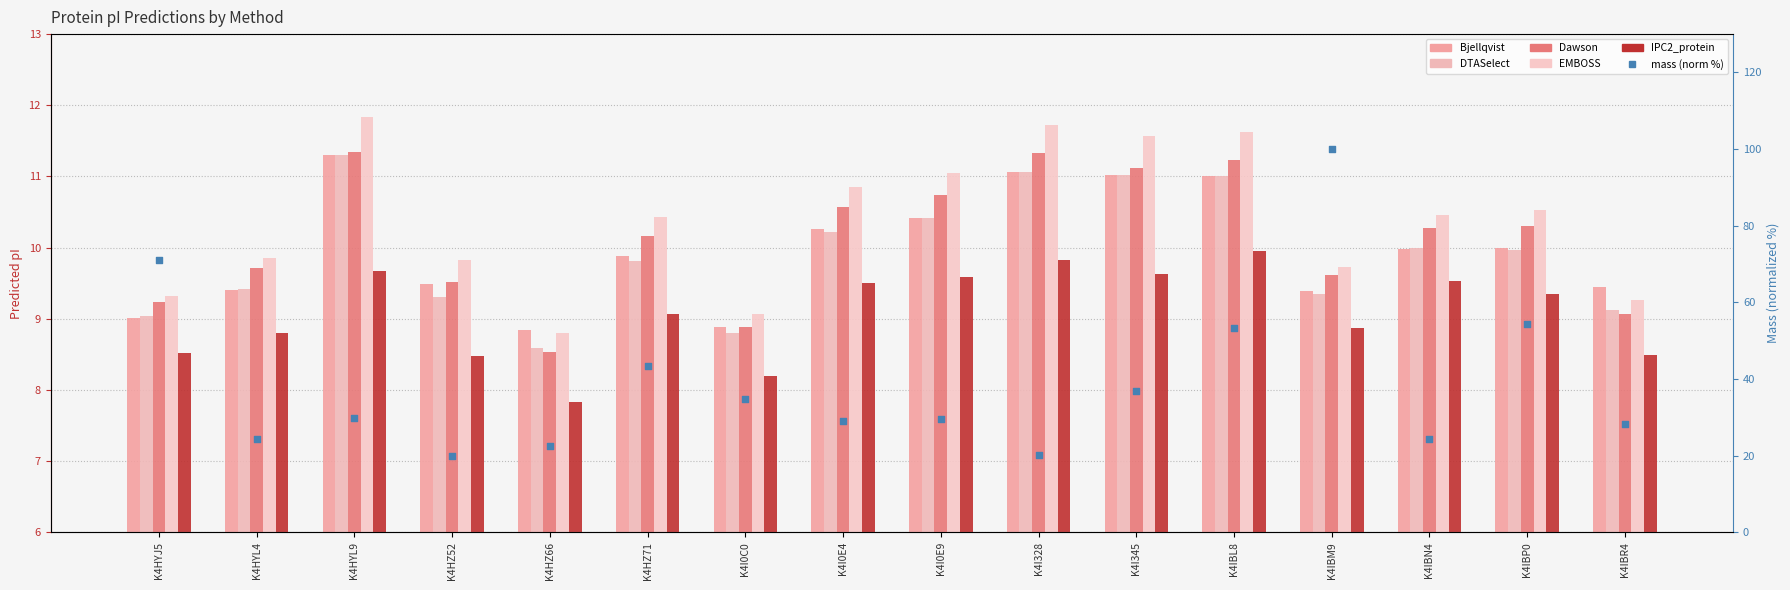

Which series contains the highest Y value?

mass (normalized %)